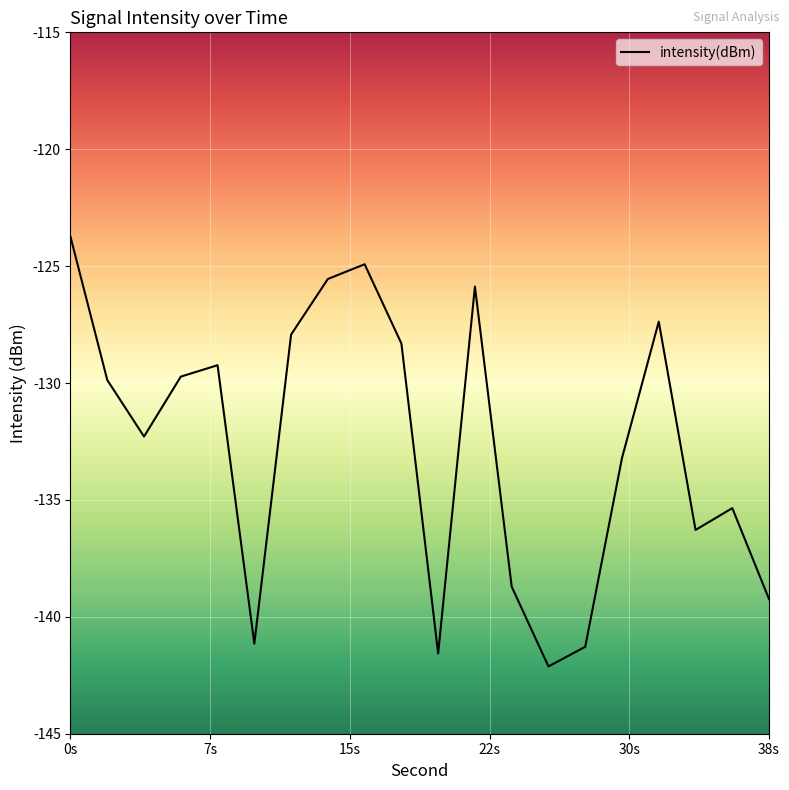

What is the maximum value shown in the chart?

-123.7